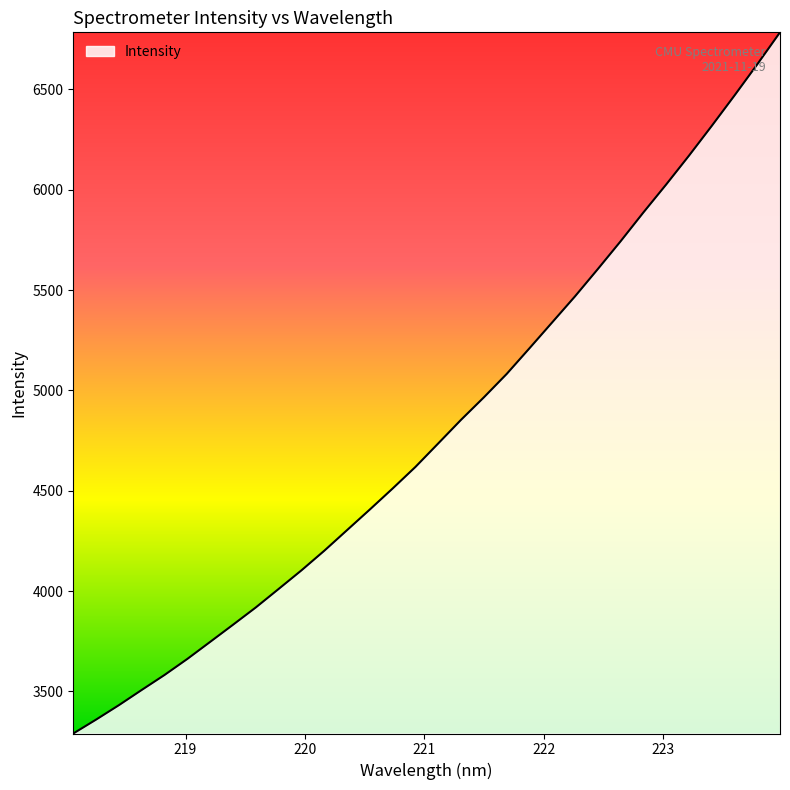

What is the greatest value displayed?

6784.8